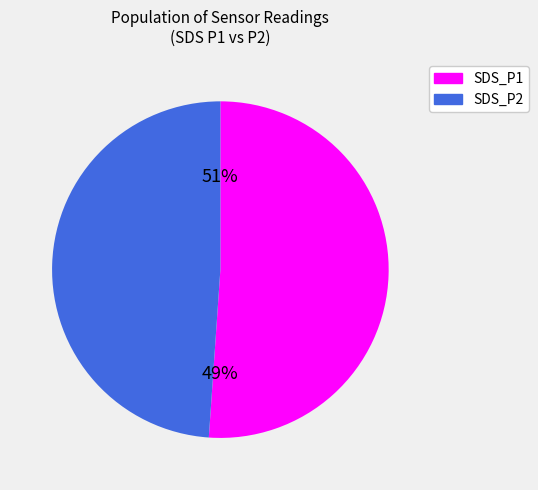

Is it true that 15 is 11% of the pie?

False